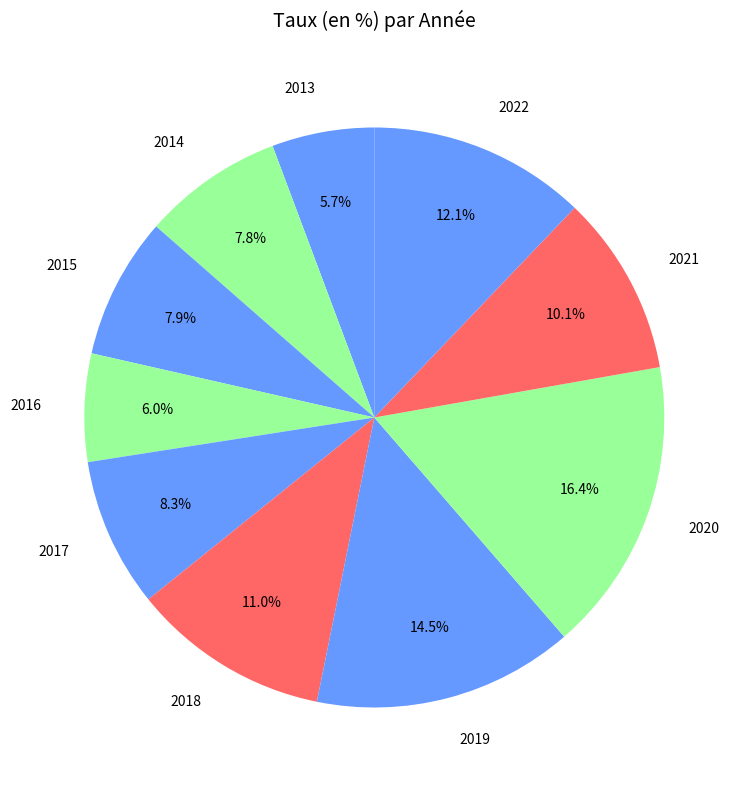

Is there a majority slice in this chart?

No